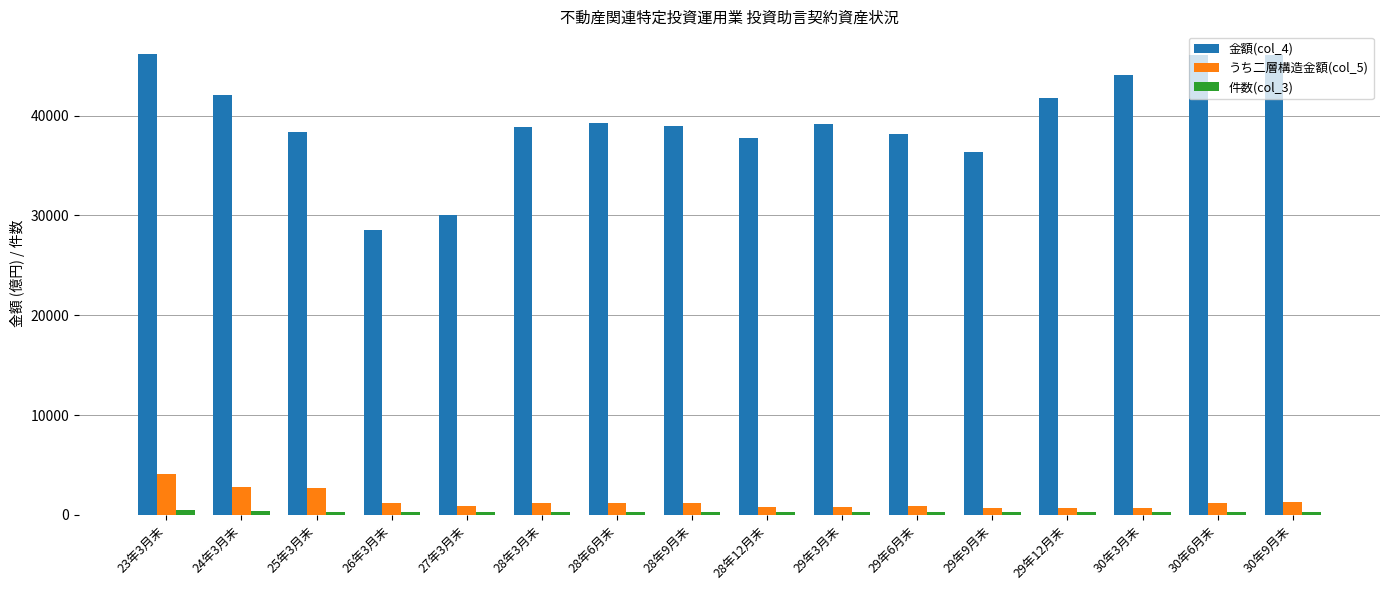

How many data points in 金額(col_4) are less than 39120?

8